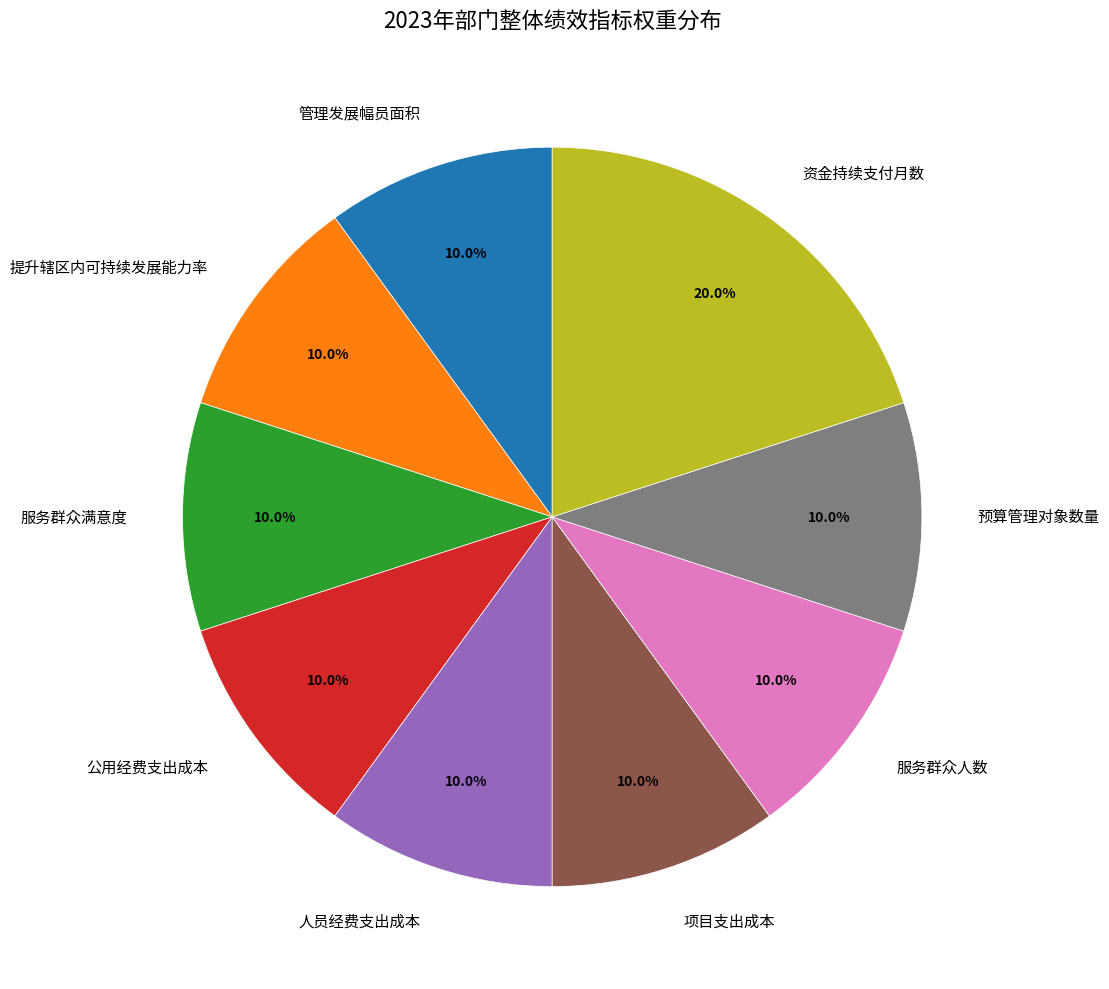

Is there any slice that represents more than half of the pie?

No